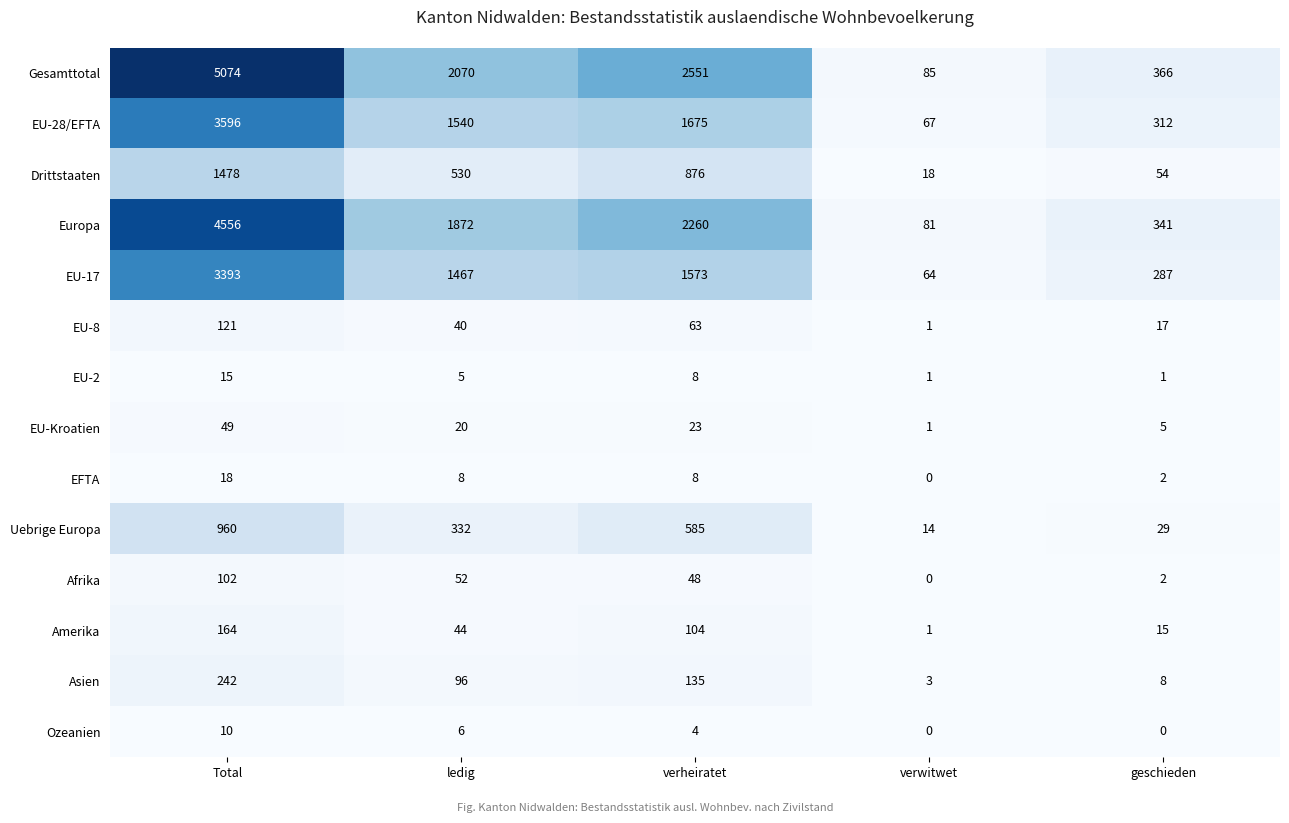

True or false: Drittstaaten has a value of 363 at ledig.

False